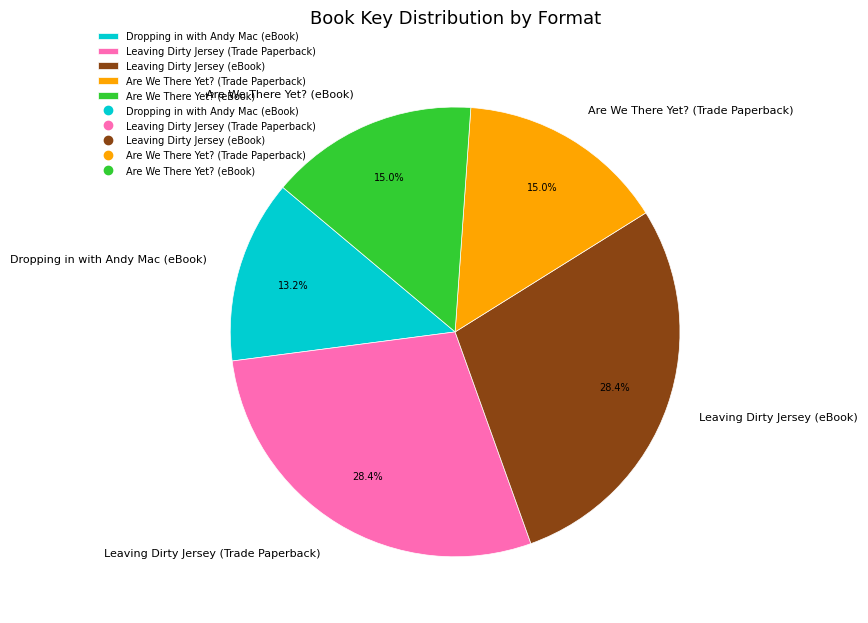

Is there any slice that represents more than half of the pie?

No